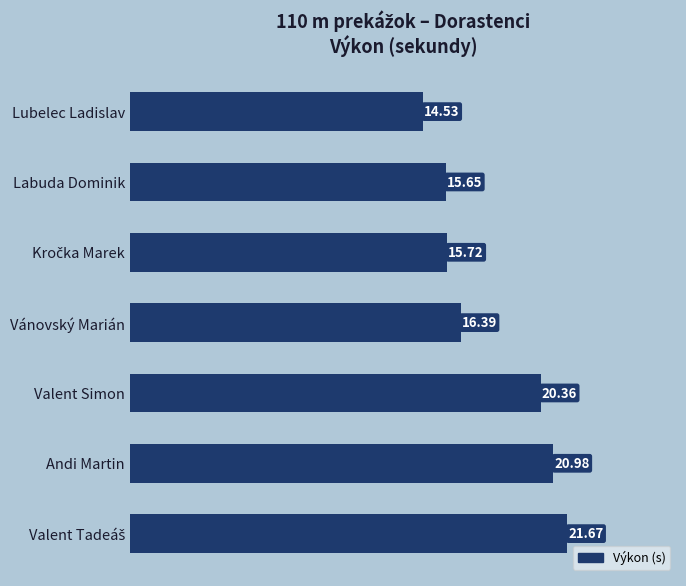

What is the difference between the second highest and second lowest values?

5.3